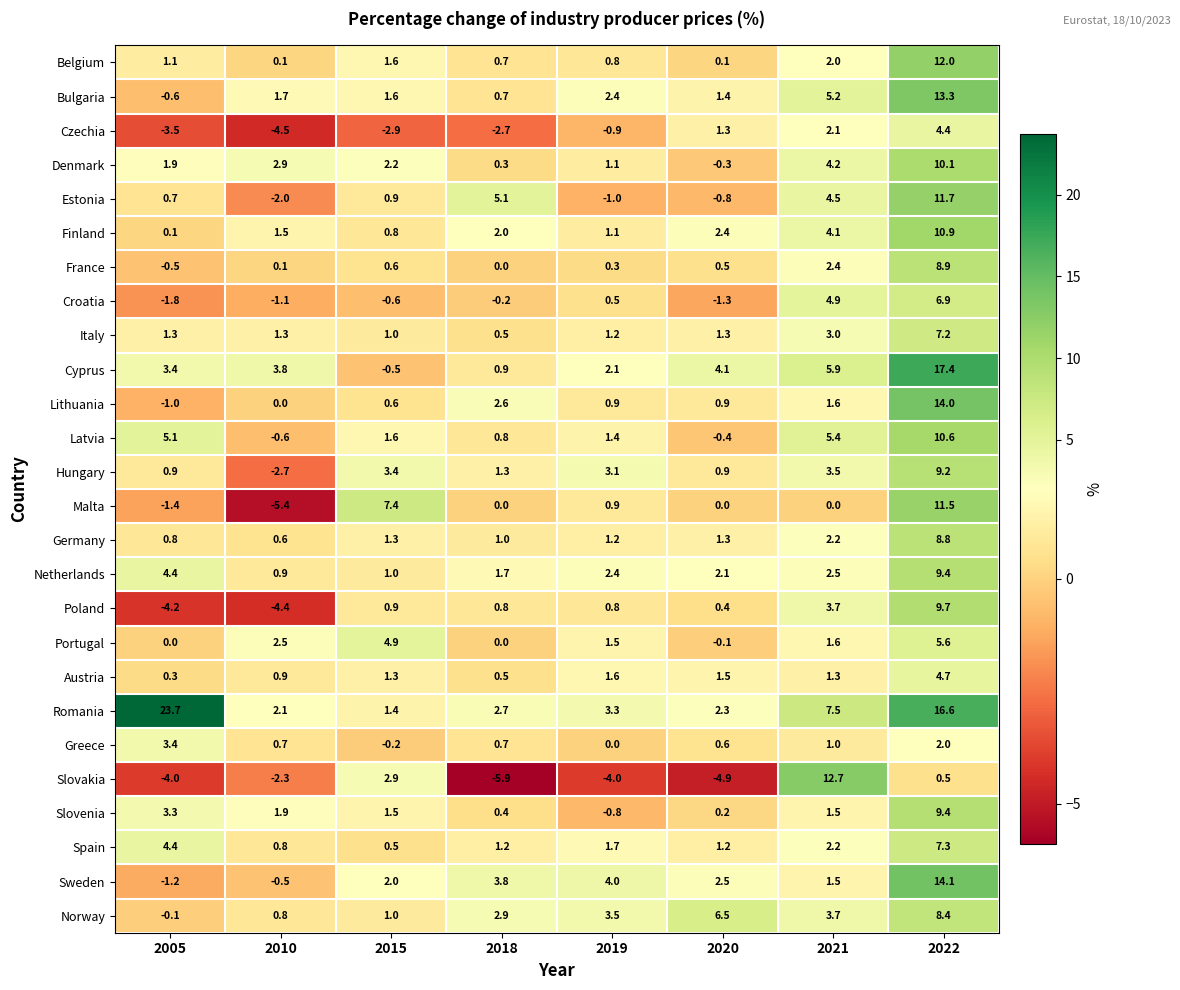

Which series has the largest total across all categories?

Romania